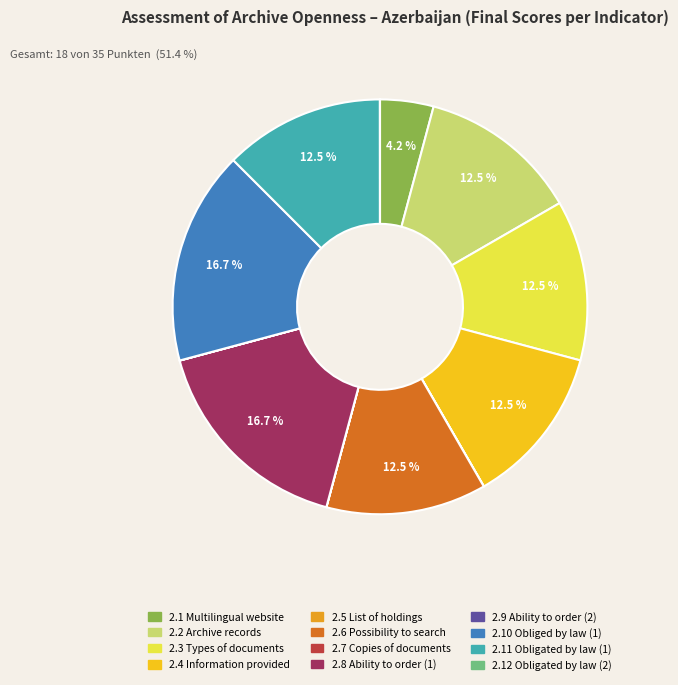

Is there a majority slice in this chart?

No